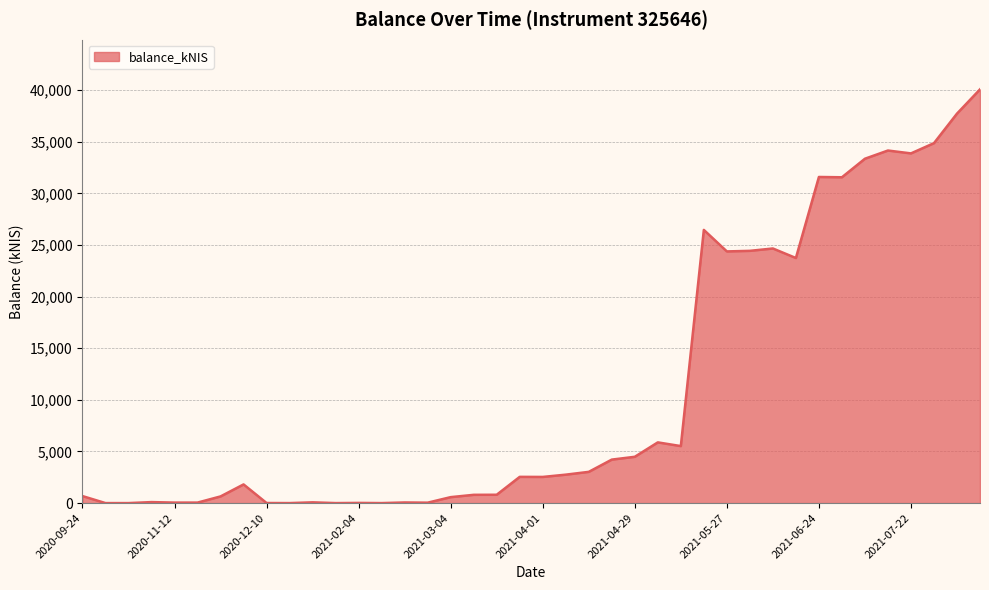

True or false: there are more than 1 points higher than both neighbors.

True